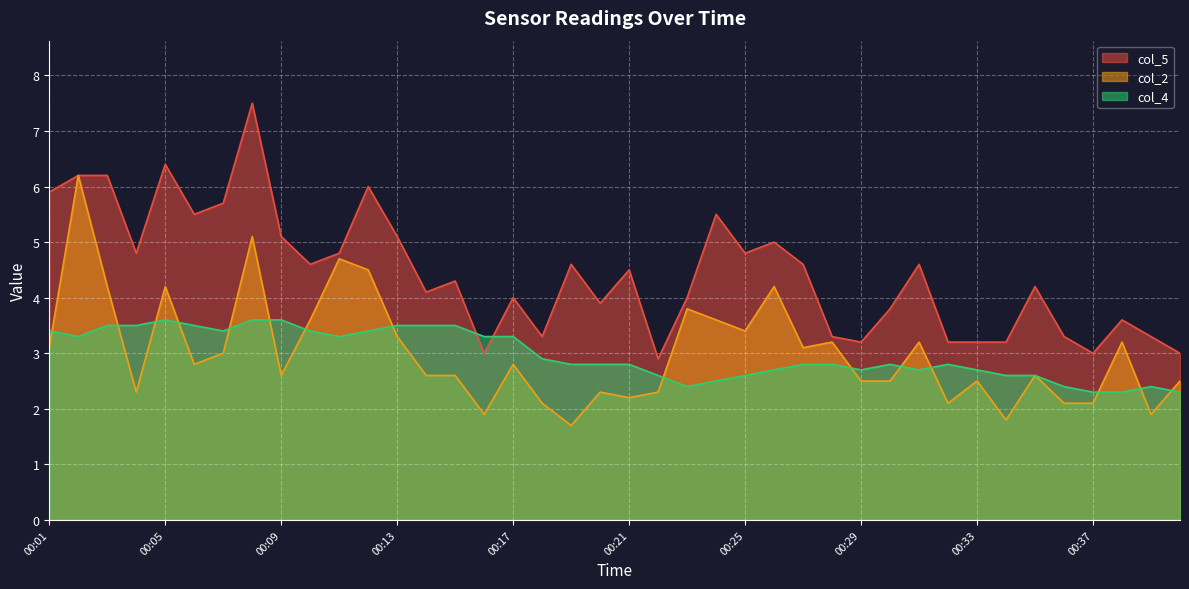

At which category is the sum across all series the highest?

00:08